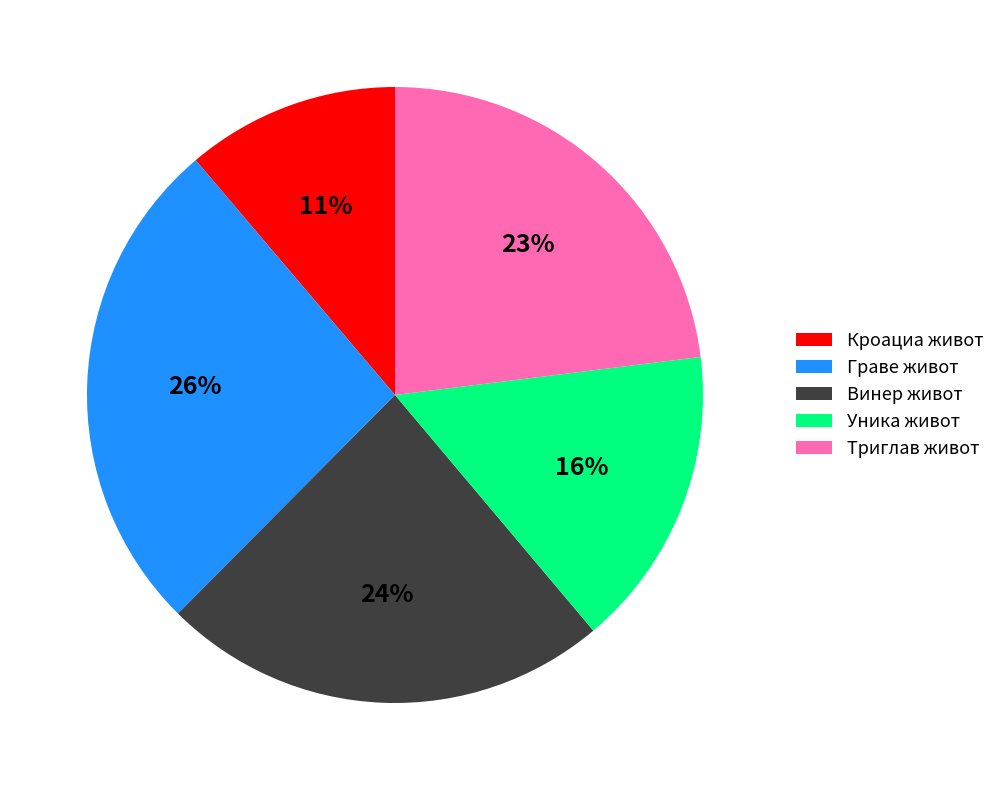

Between Граве живот and Триглав живот, which is larger?

Граве живот